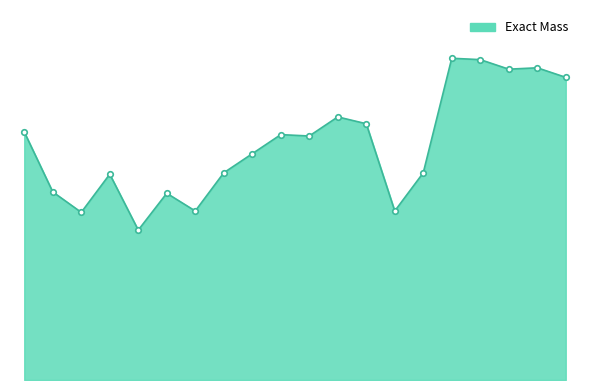

What is the value of the 16th point from the left?

472.4